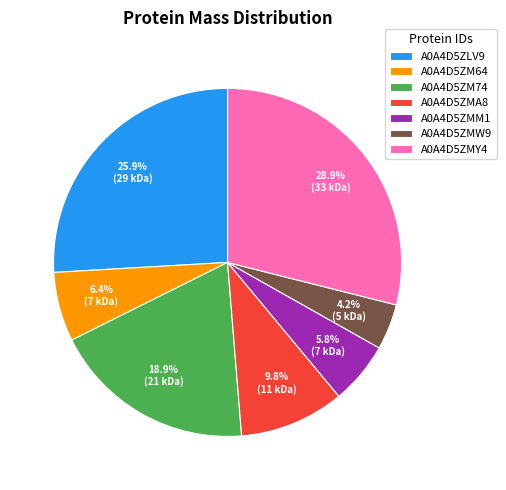

To the nearest percent, what portion does A0A4D5ZMA8 represent?

10%